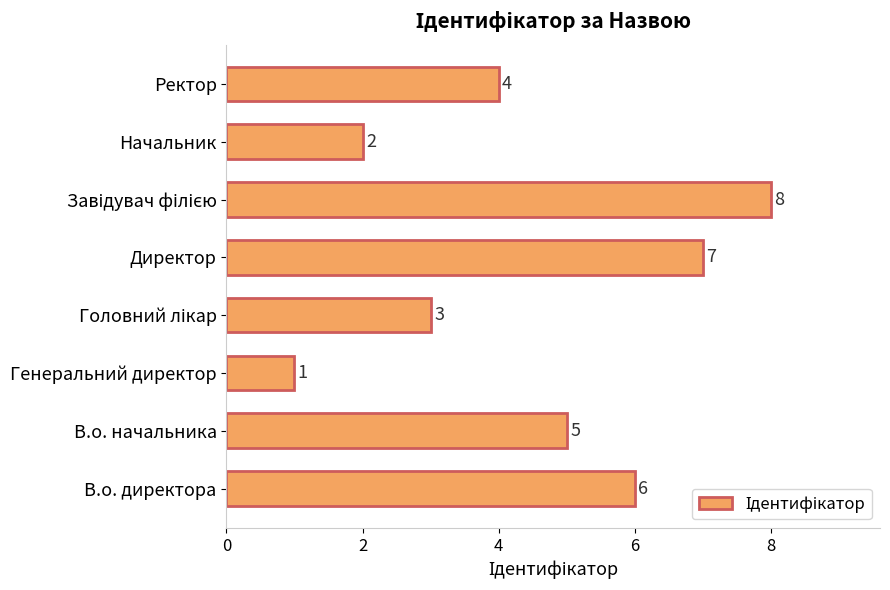

Reading top to bottom, list all the values displayed in this chart.

4	2	8	7	3	1	5	6